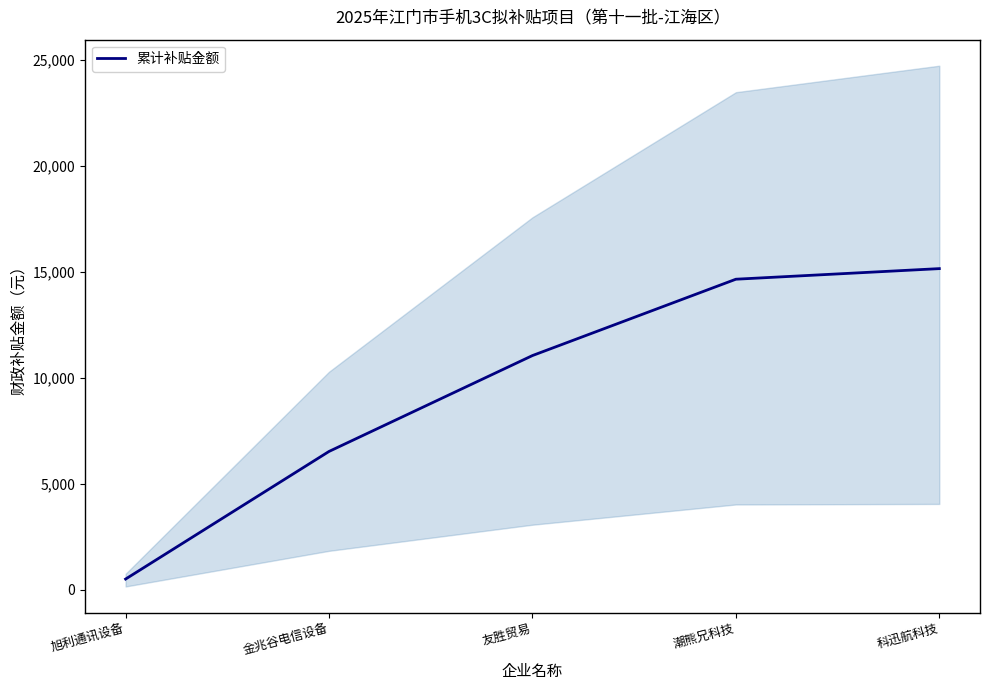

True or false: the data shows 500.0 at 旭利通讯设备.

True